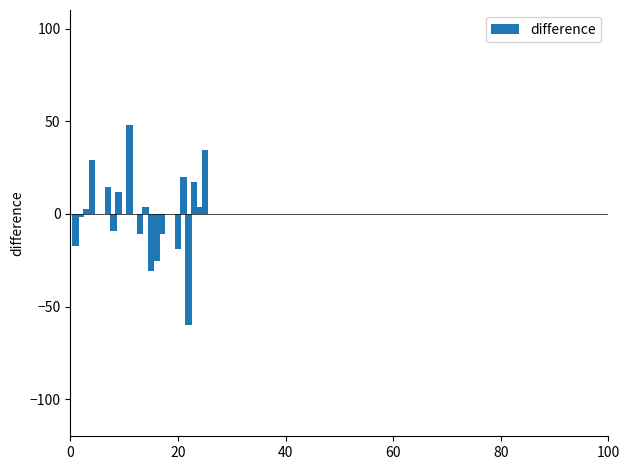

What is the difference between the maximum and minimum values?

107.8